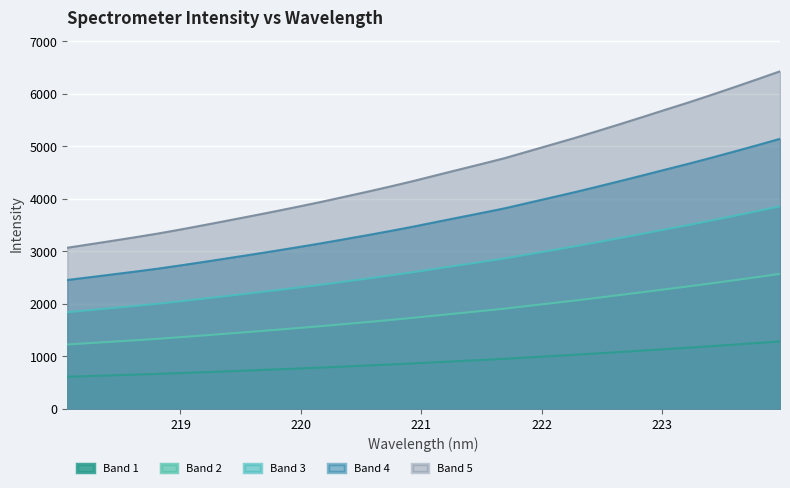

What is the label of the 17th point from the left?

221.1174